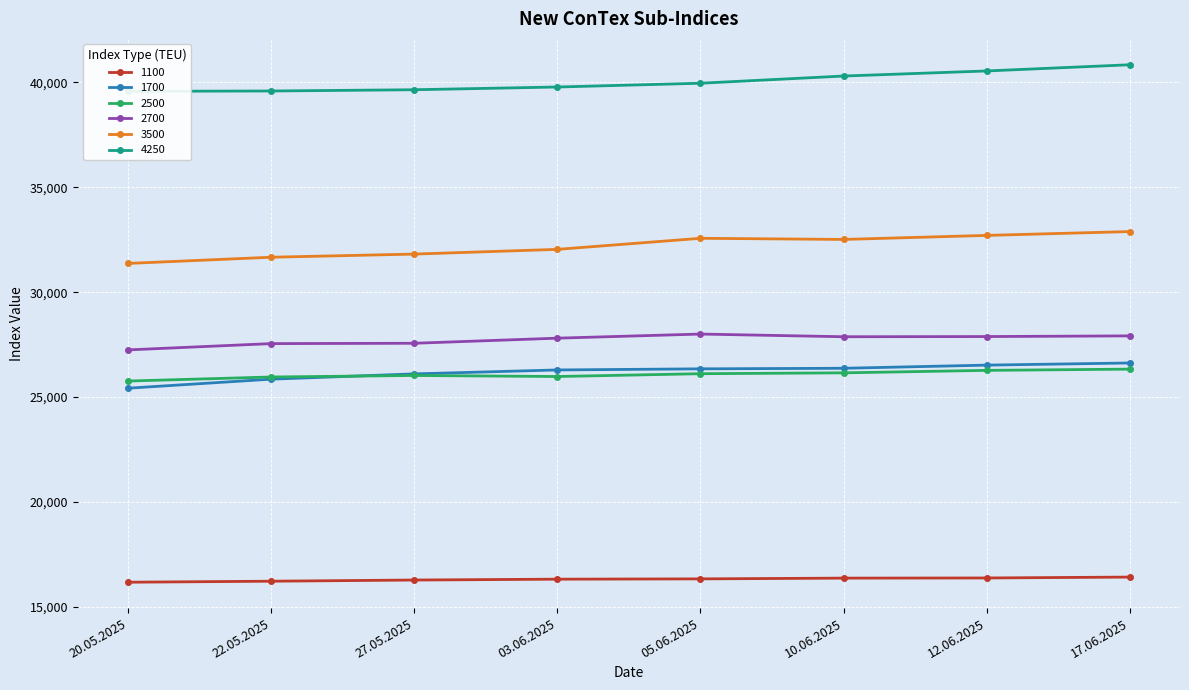

Rank the series by their maximum value, from lowest to highest.

1100, 2500, 1700, 2700, 3500, 4250